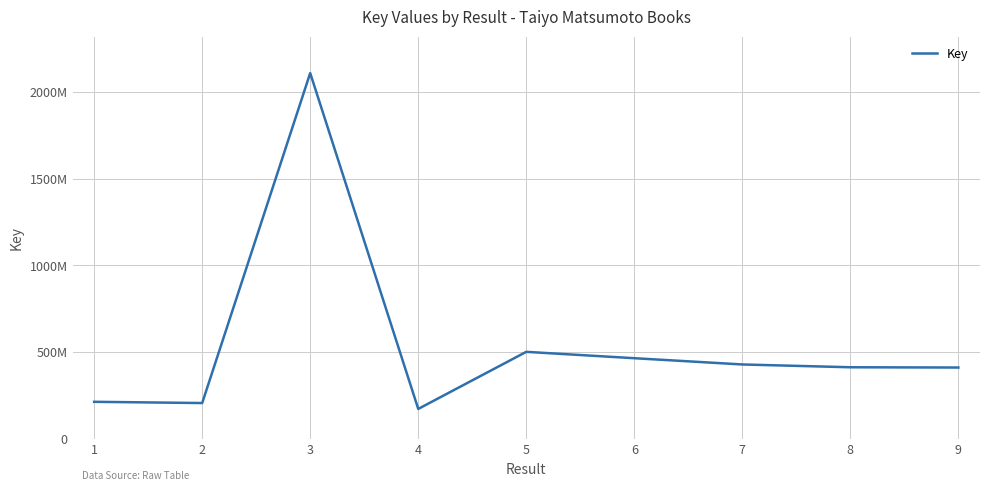

Is this an area chart (filled region under the line)?

No